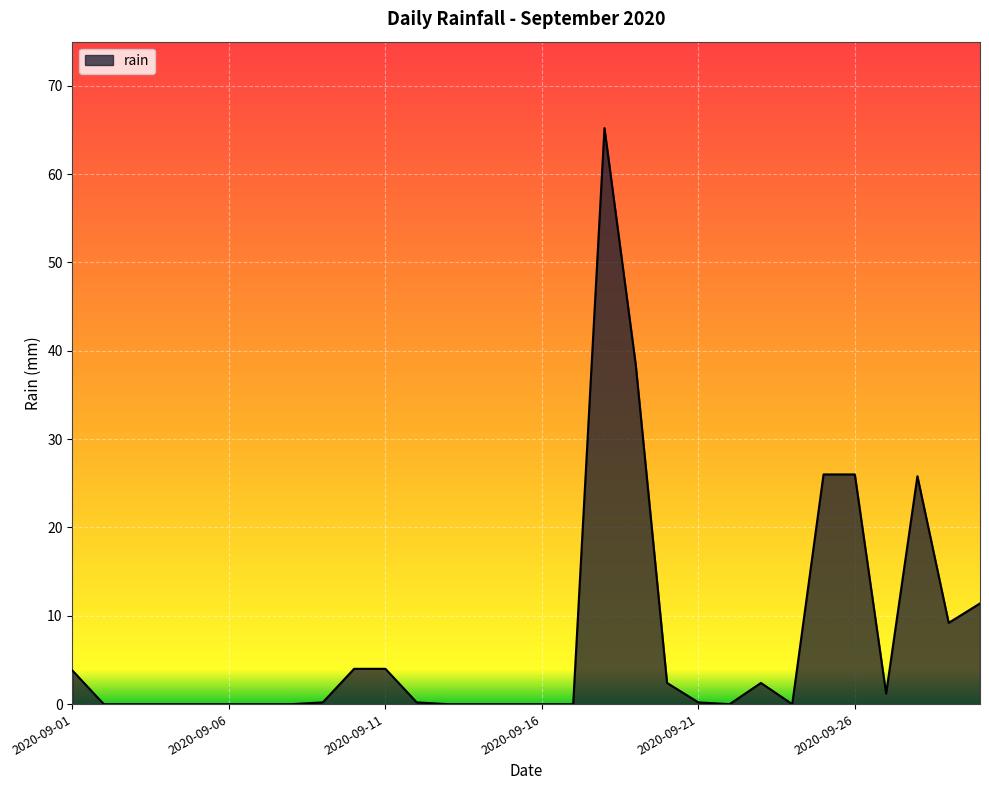

What is the greatest value displayed?

65.2